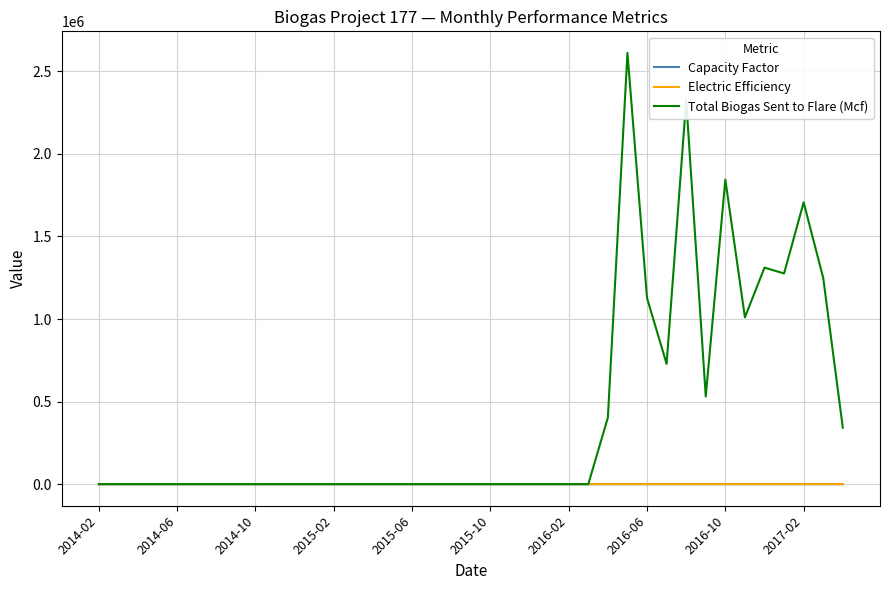

How many lines are shown in the chart?

3